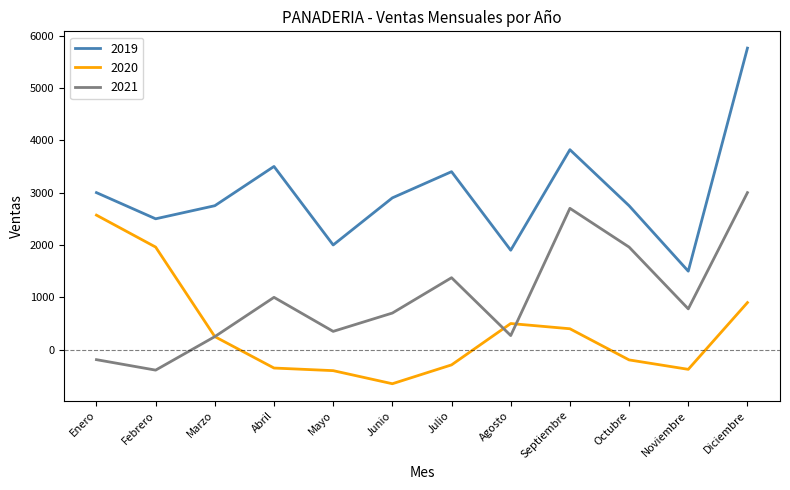

What is the sum of the 2021 values at Marzo and Mayo?

600